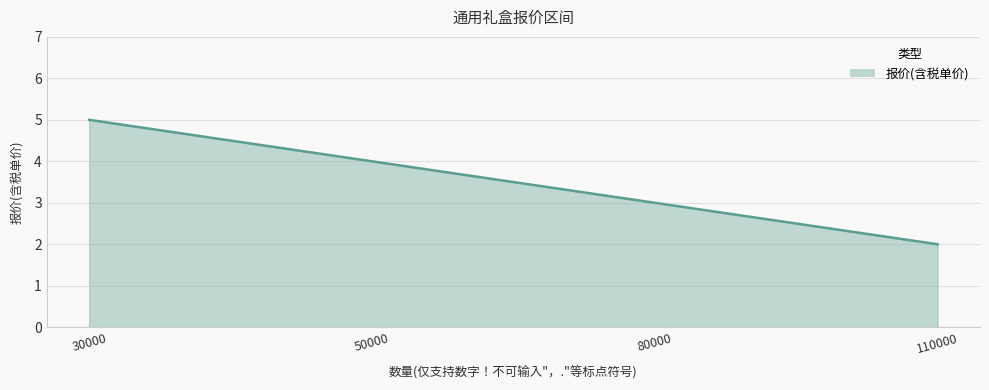

Which label corresponds to the largest value in the chart?

30000